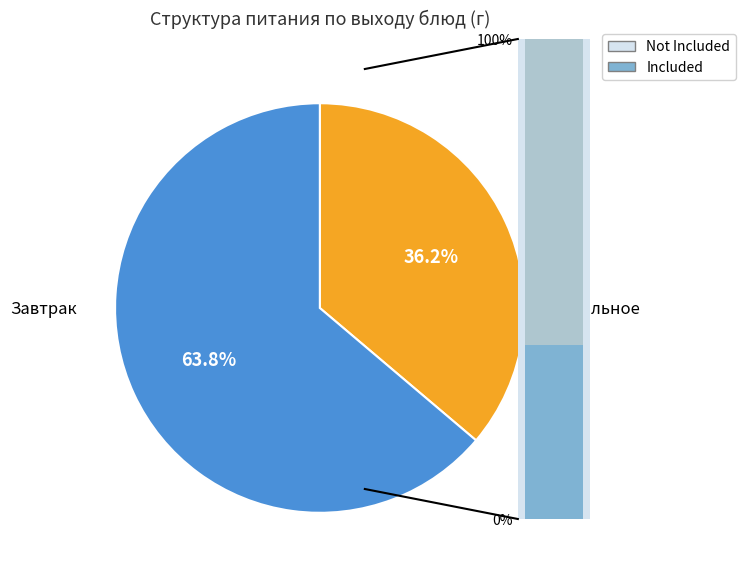

What percentage do Хлеб пшеничный and Суп картофельный together represent?

17.5%